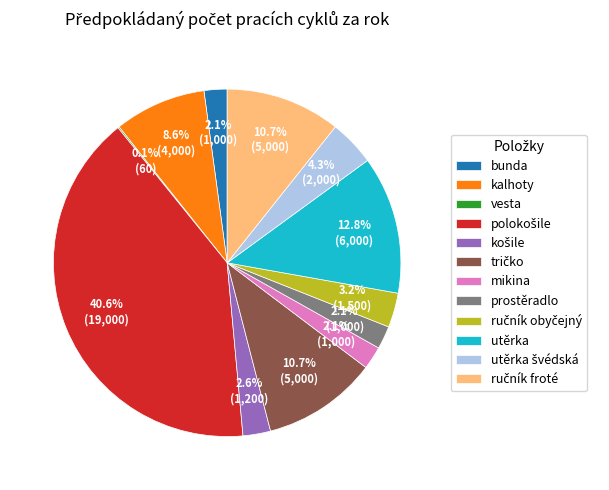

Do kalhoty and bunda together represent more than half of the pie?

No